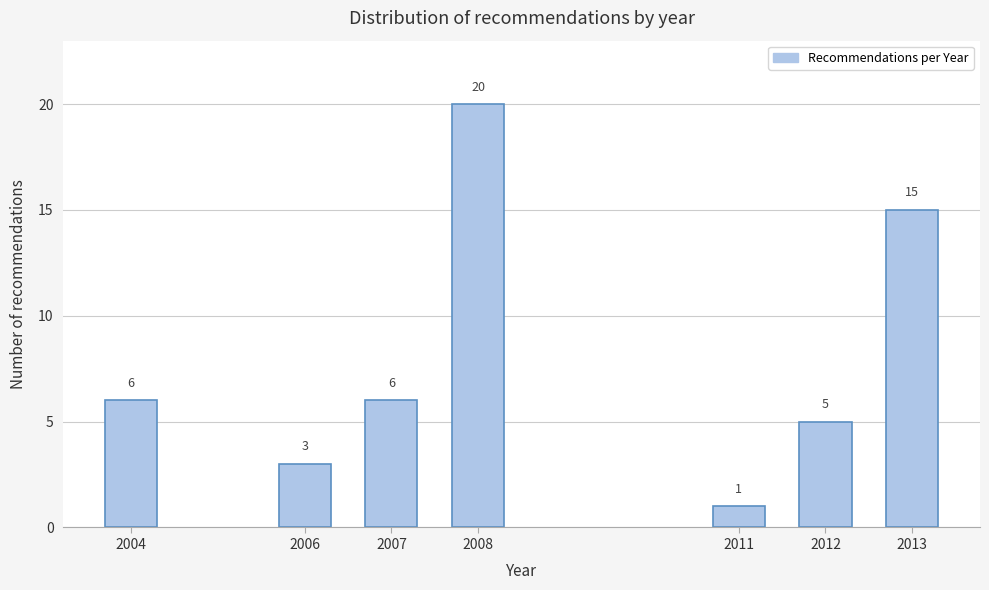

Reading left to right, transcribe all the data shown in this chart.

6	3	6	20	1	5	15